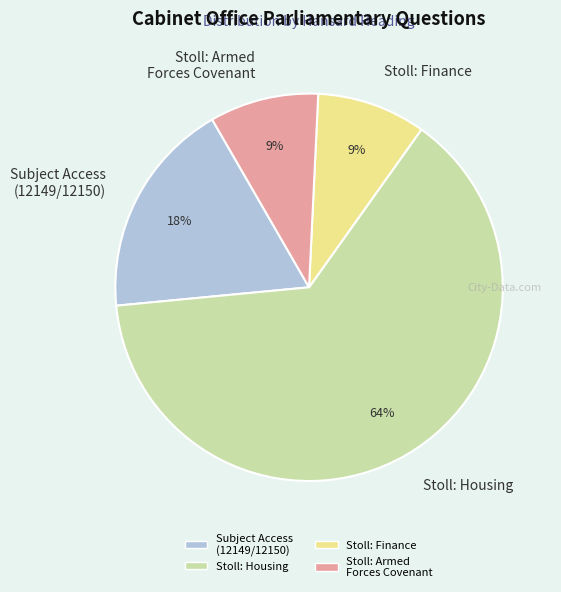

Does any single category account for the majority?

Yes